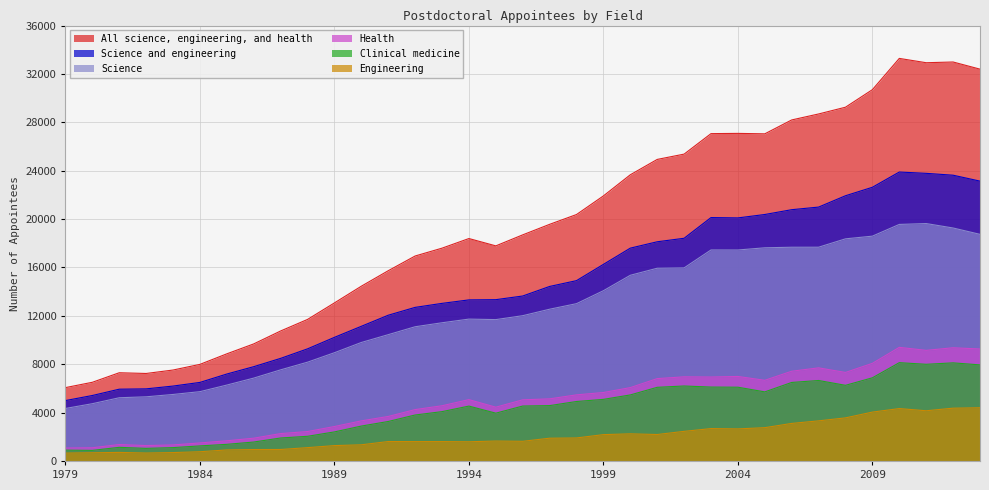

The Clinical medicine series shows 6654 at 2007. True or false?

True